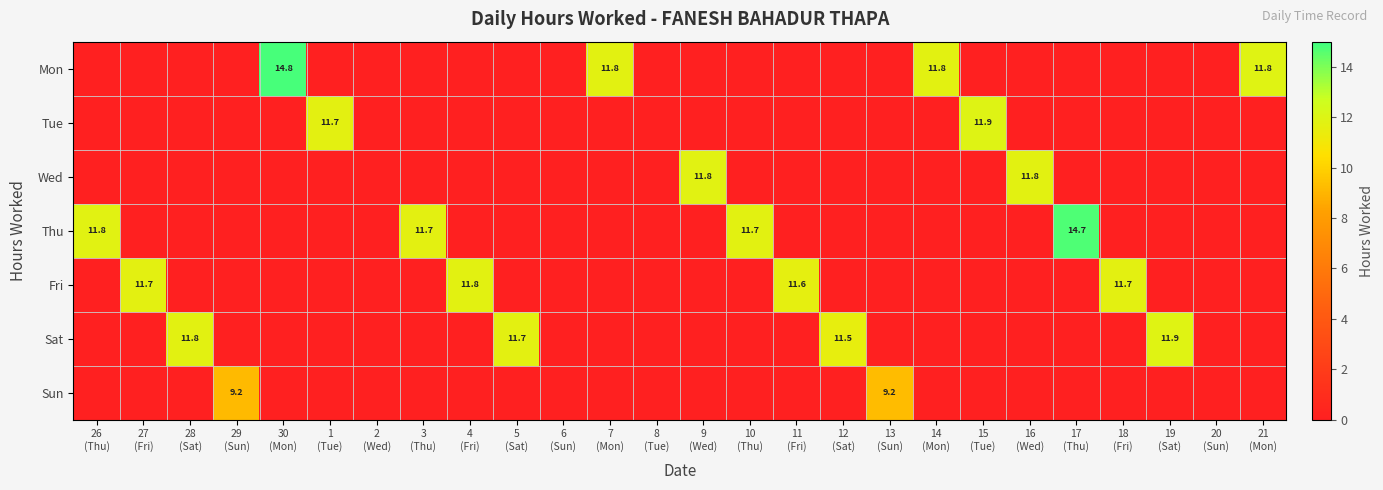

Rank the series by their maximum value, from highest to lowest.

Mon, Thu, Tue, Sat, Wed, Fri, Sun